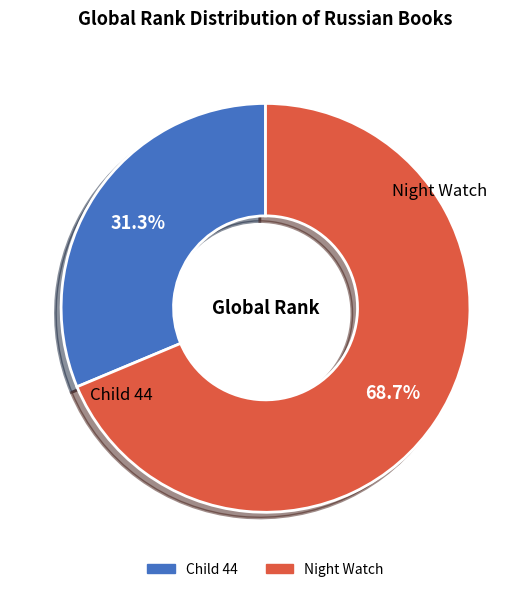

Which category has the biggest portion of the pie?

Night Watch